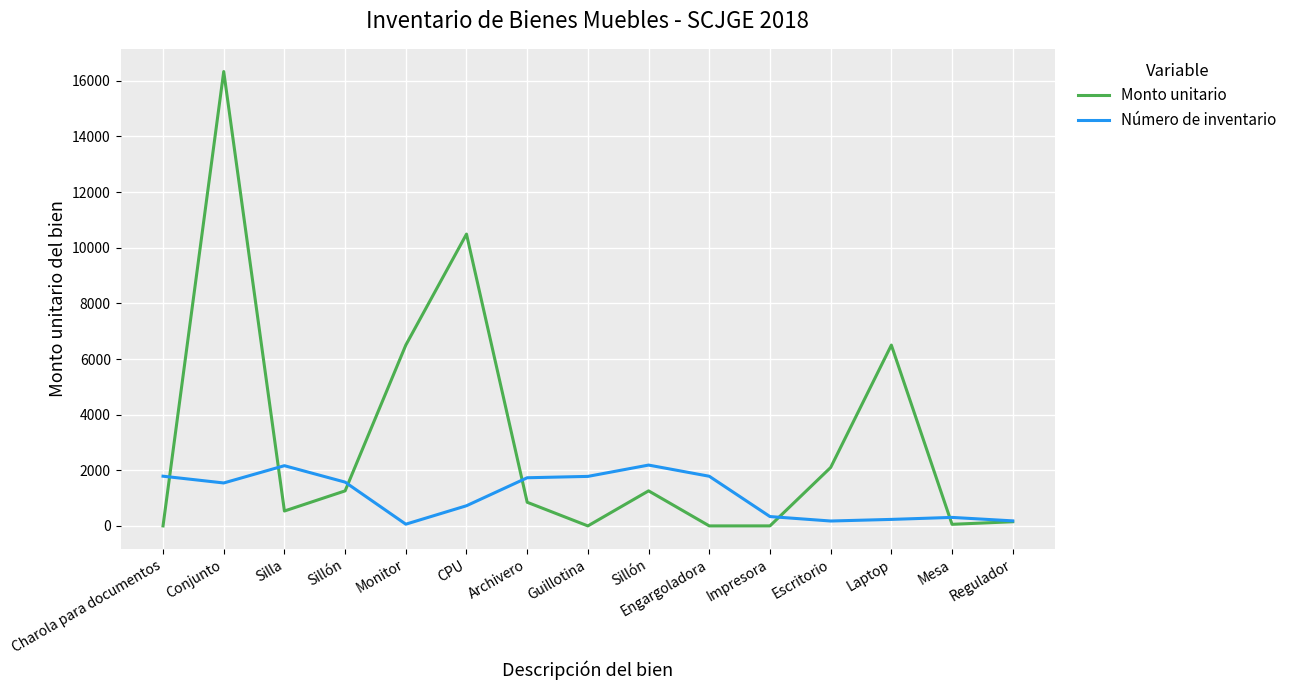

What is the value of the Número de inventario point at the 6th from the left?

725.0